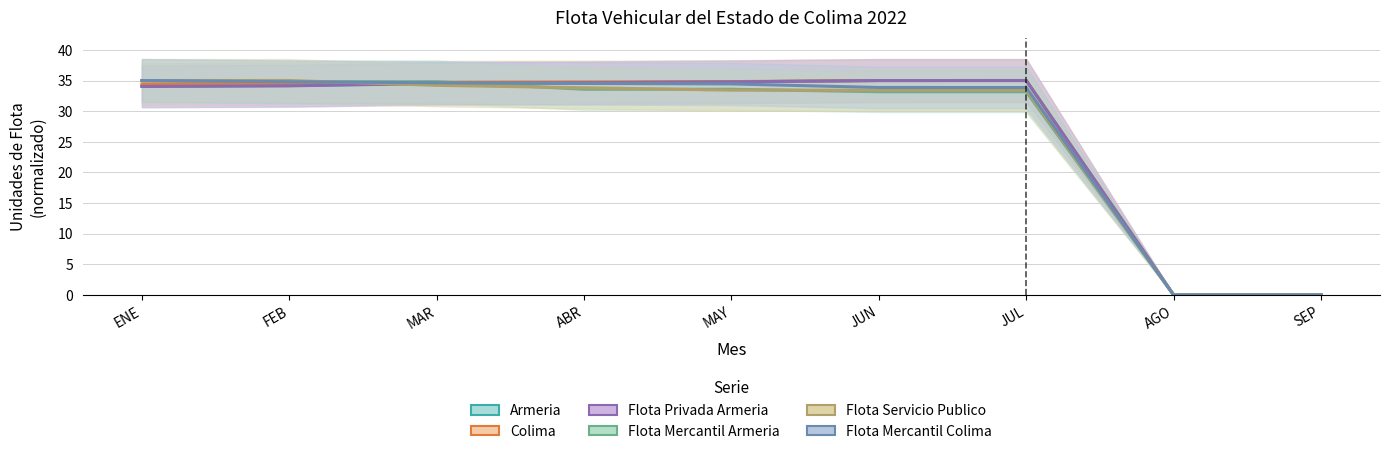

Is it true that Flota Mercantil Colima equals 16.2 at MAR?

False